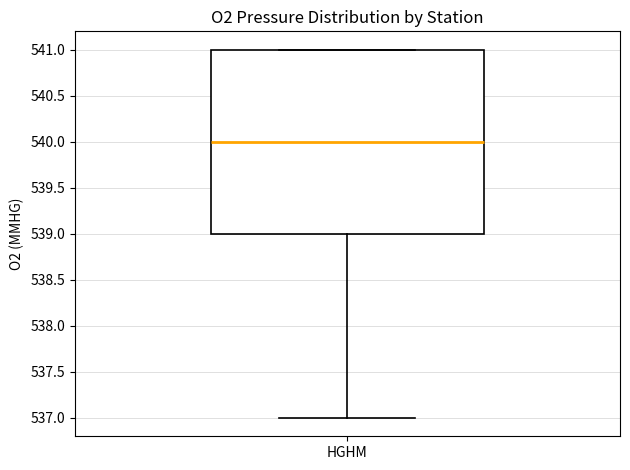

Transcribe this box plot: give where the median line is, the range the box spans, and where the two whiskers end, as read against the y-axis. The values are not printed on the chart, so give them approximately, as read against the axis.

median 540, box 539 to 541, whiskers 537 to 541